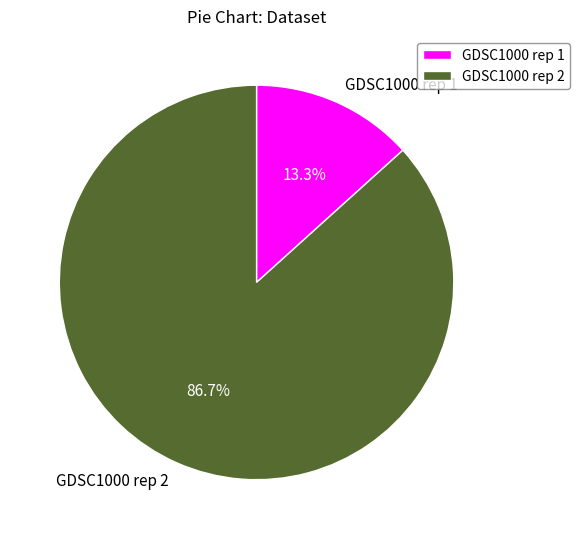

What is the total percentage of GDSC1000 rep 1 and GDSC1000 rep 2?

100.0%